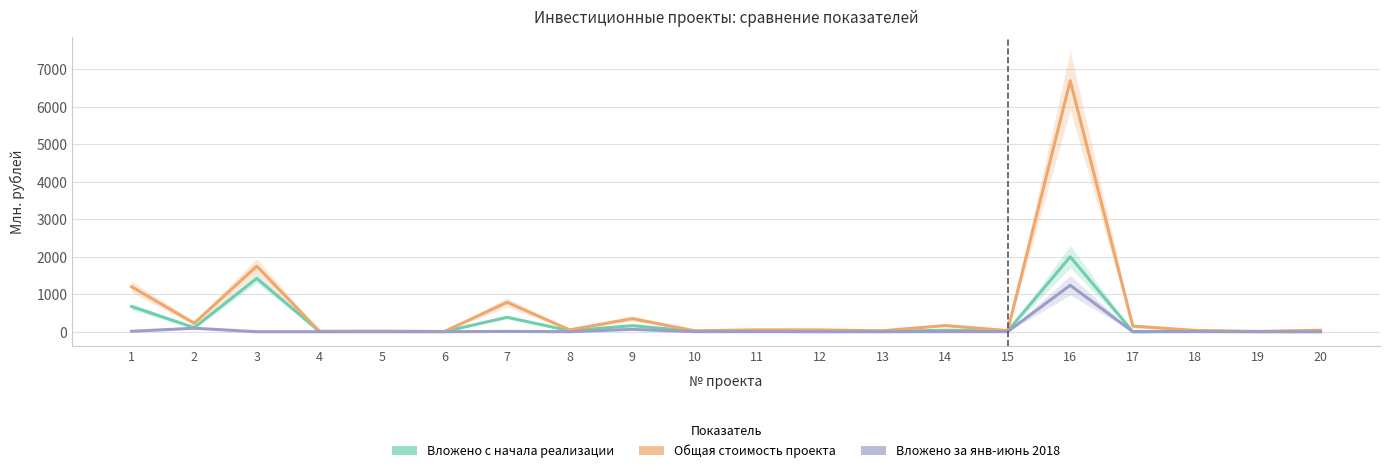

List the series in order of their peak value, highest first.

Общая стоимость проекта, Вложено с начала реализации, Вложено за янв-июнь 2018